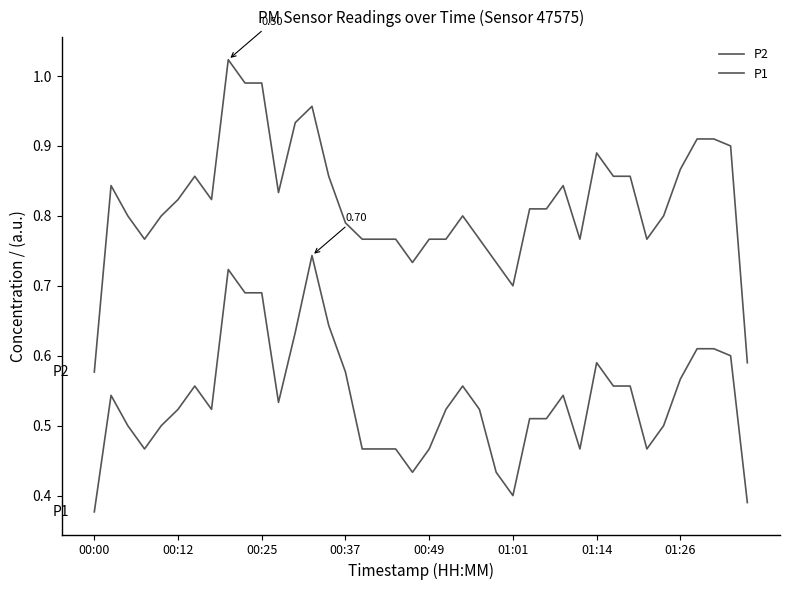

Reading left to right, what are all the values shown in this chart?

P2: 0.6	0.8	0.8	0.8	0.8	0.8	0.9	0.8	1.0	1.0	1.0	0.8	0.9	1.0	0.9	0.8	0.8	0.8	0.8	0.7	0.8	0.8	0.8	0.8	0.7	0.7	0.8	0.8	0.8	0.8	0.9	0.9	0.9	0.8	0.8	0.9	0.9	0.9	0.9	0.6
P1: 0.4	0.5	0.5	0.5	0.5	0.5	0.6	0.5	0.7	0.7	0.7	0.5	0.6	0.7	0.6	0.6	0.5	0.5	0.5	0.4	0.5	0.5	0.6	0.5	0.4	0.4	0.5	0.5	0.5	0.5	0.6	0.6	0.6	0.5	0.5	0.6	0.6	0.6	0.6	0.4